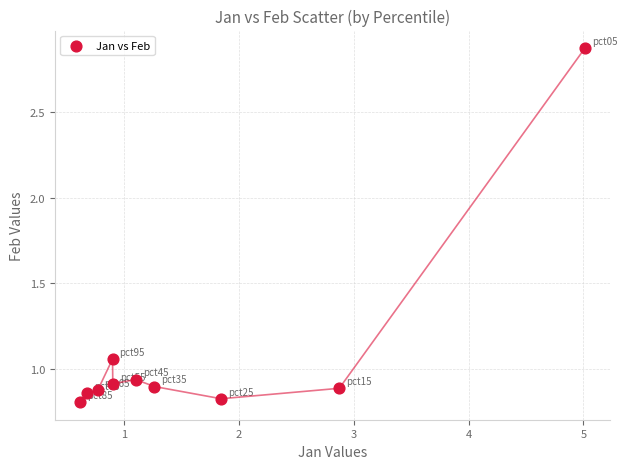

What is the range of X values (max minus min)?

4.4